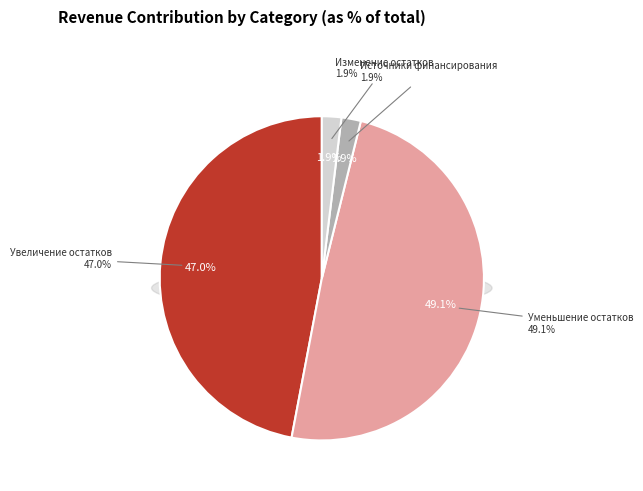

The Увеличение остатков средств бюджетов slice represents 56% of the pie. True or false?

False